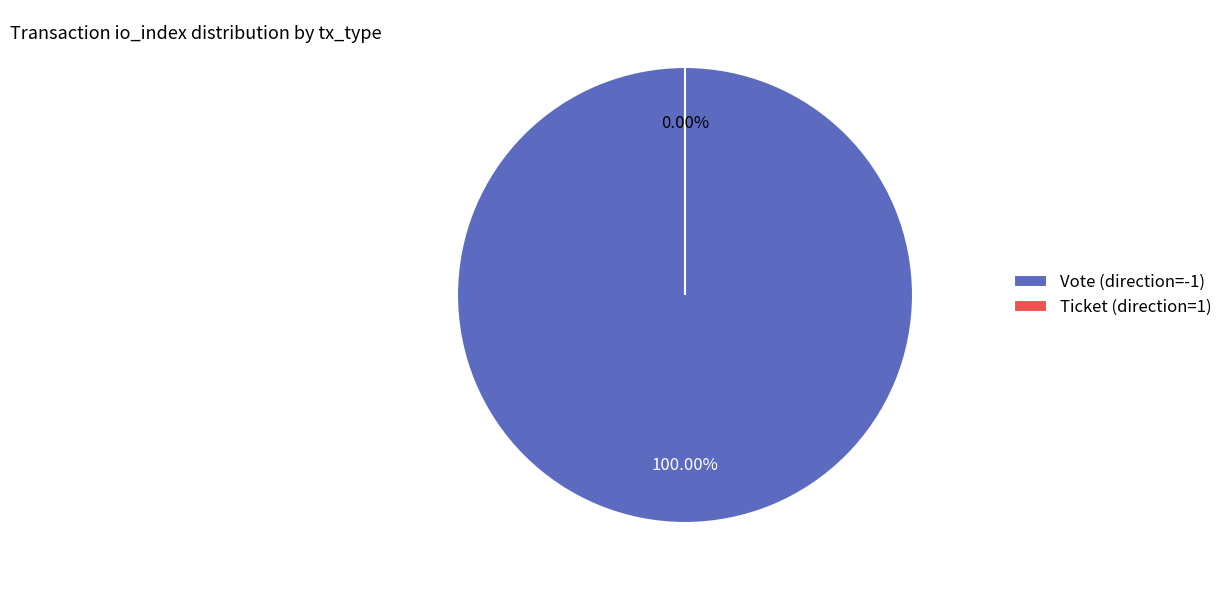

Which category has the biggest portion of the pie?

Vote (direction=-1)